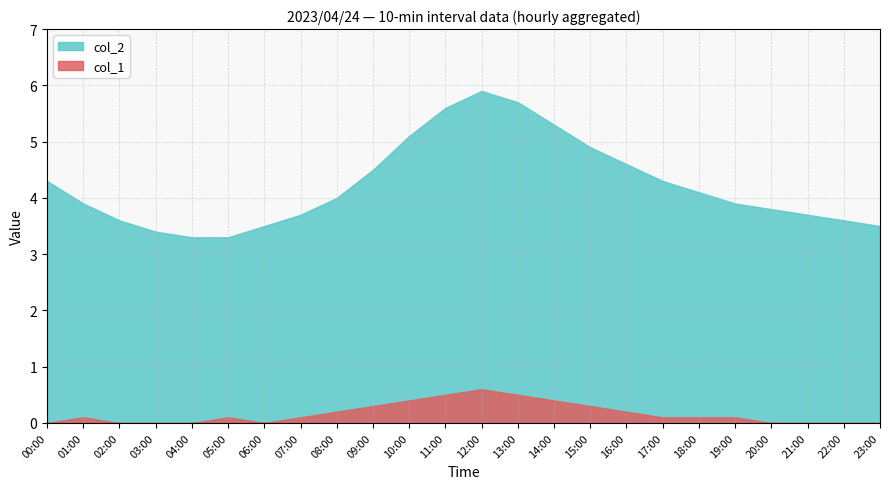

How many lines are shown in the chart?

2